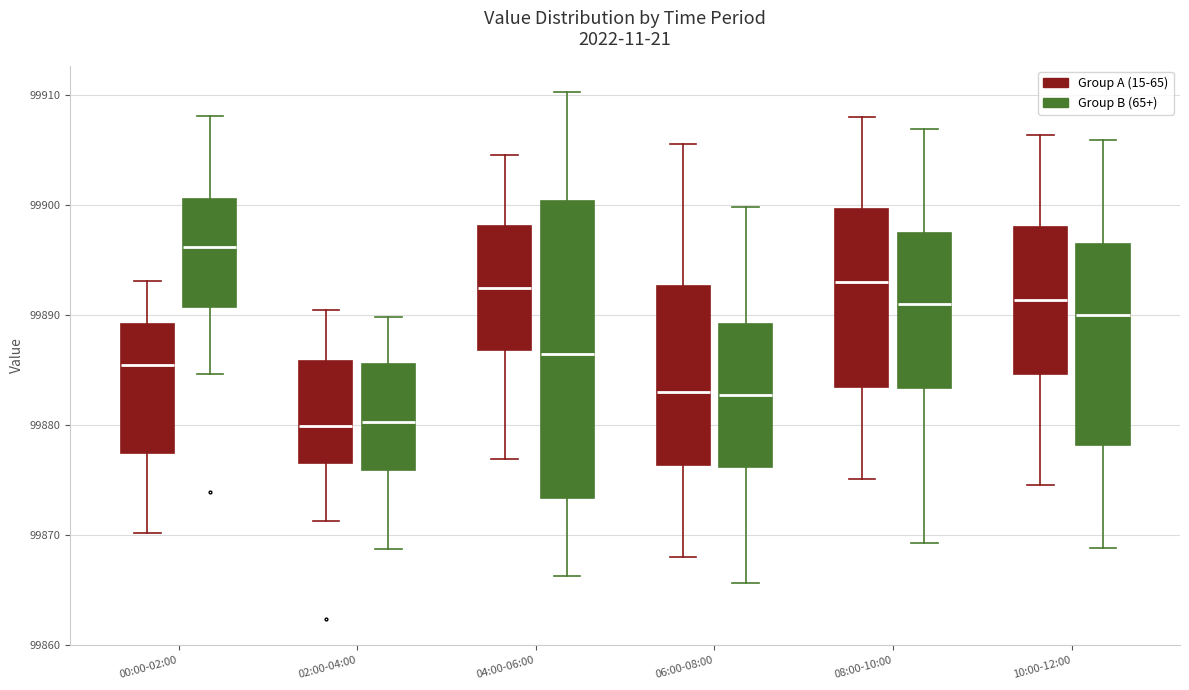

Reading left to right, transcribe this box plot: for each box, give where its median line is, the range the box spans, and where its two whiskers end, as read against the y-axis. The values are not printed on the chart, so give them approximately, as read against the axis.

00:00-02:00 (Group A (15-65)): median 99885, box 99877 to 99889, whiskers 99870 to 99893
00:00-02:00 (Group B (65+)): median 99896, box 99891 to 99901, whiskers 99885 to 99908
02:00-04:00 (Group A (15-65)): median 99880, box 99877 to 99886, whiskers 99871 to 99890
02:00-04:00 (Group B (65+)): median 99880, box 99876 to 99886, whiskers 99869 to 99890
04:00-06:00 (Group A (15-65)): median 99892, box 99887 to 99898, whiskers 99877 to 99905
04:00-06:00 (Group B (65+)): median 99887, box 99873 to 99900, whiskers 99866 to 99910
06:00-08:00 (Group A (15-65)): median 99883, box 99876 to 99893, whiskers 99868 to 99906
06:00-08:00 (Group B (65+)): median 99883, box 99876 to 99889, whiskers 99866 to 99900
08:00-10:00 (Group A (15-65)): median 99893, box 99883 to 99900, whiskers 99875 to 99908
08:00-10:00 (Group B (65+)): median 99891, box 99883 to 99898, whiskers 99869 to 99907
10:00-12:00 (Group A (15-65)): median 99891, box 99885 to 99898, whiskers 99875 to 99906
10:00-12:00 (Group B (65+)): median 99890, box 99878 to 99897, whiskers 99869 to 99906